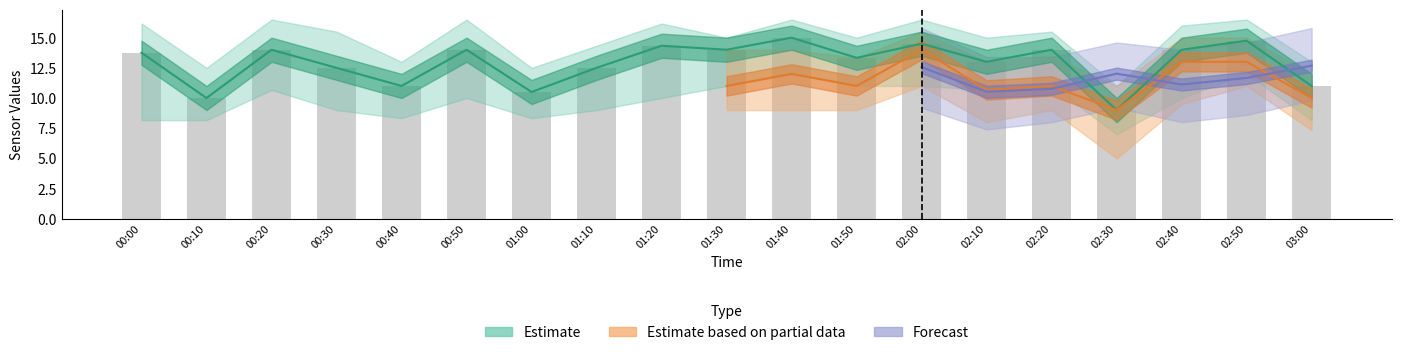

How many bars are there in total?

19